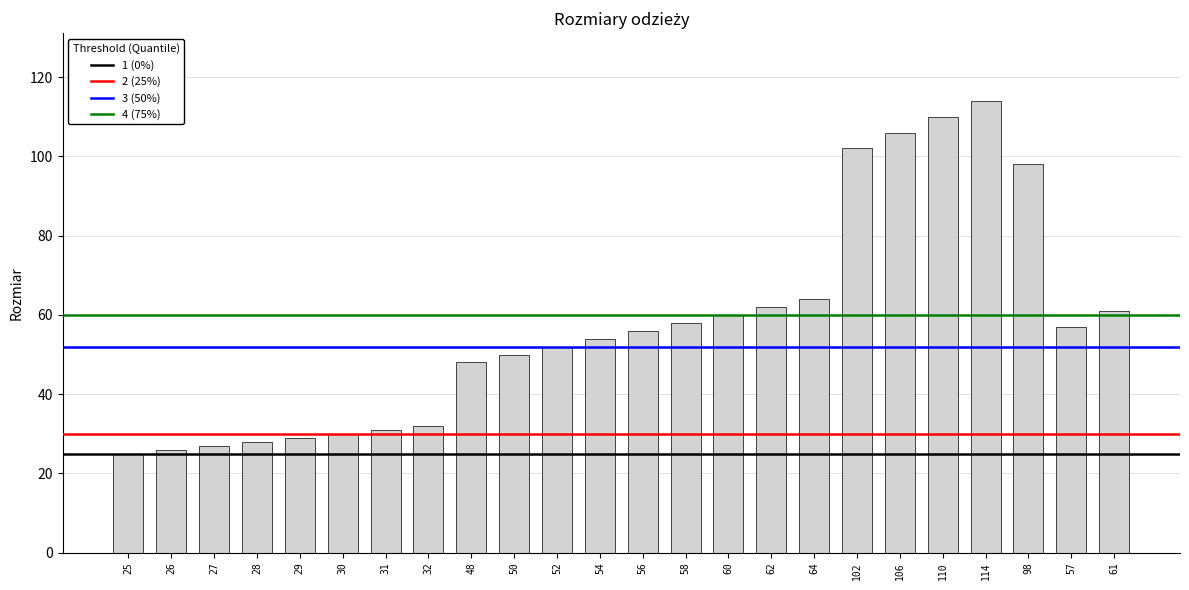

What is the label of the 8th bar from the right?

64